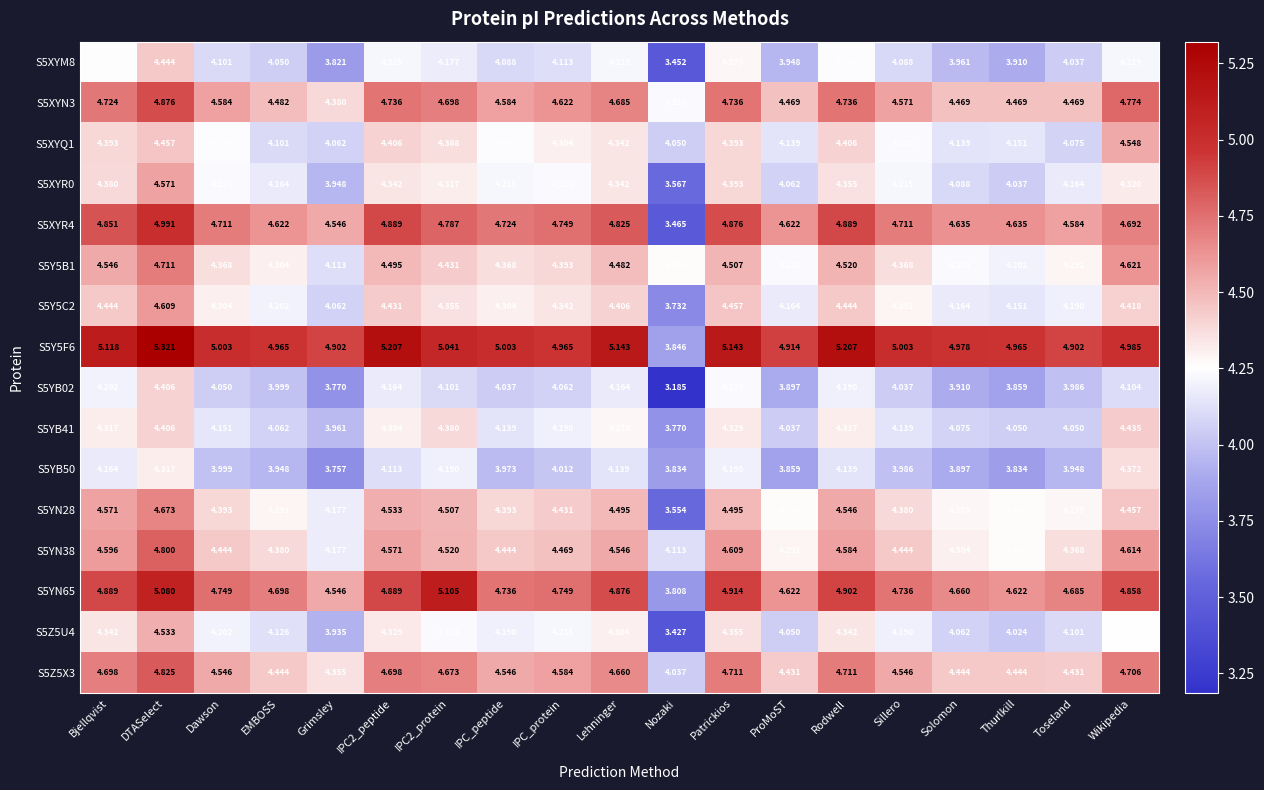

Count the number of data series in this chart.

16